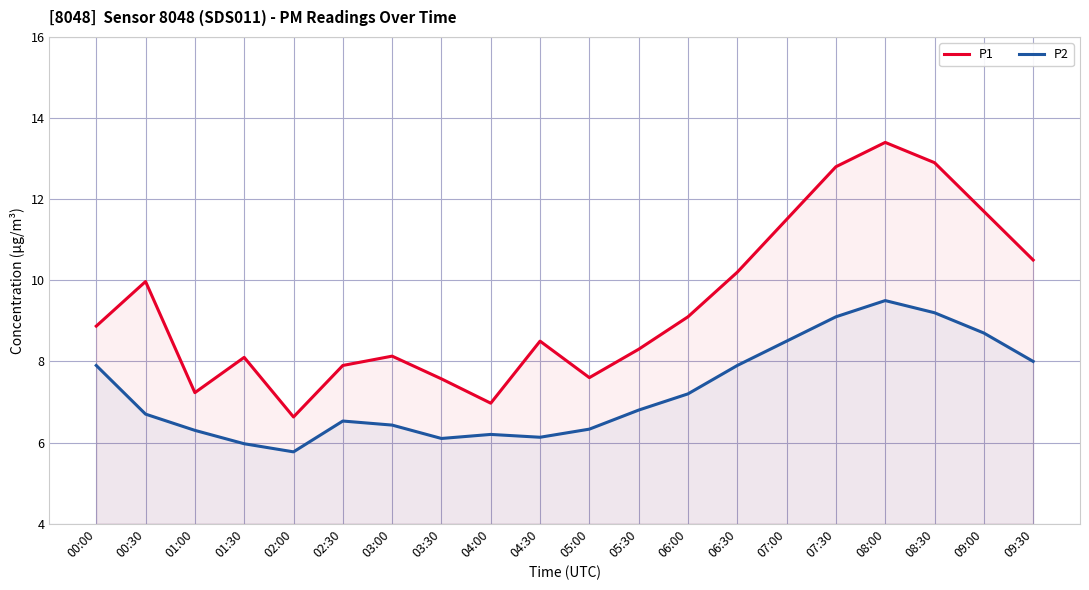

What is the average value of the P1 series?

9.4